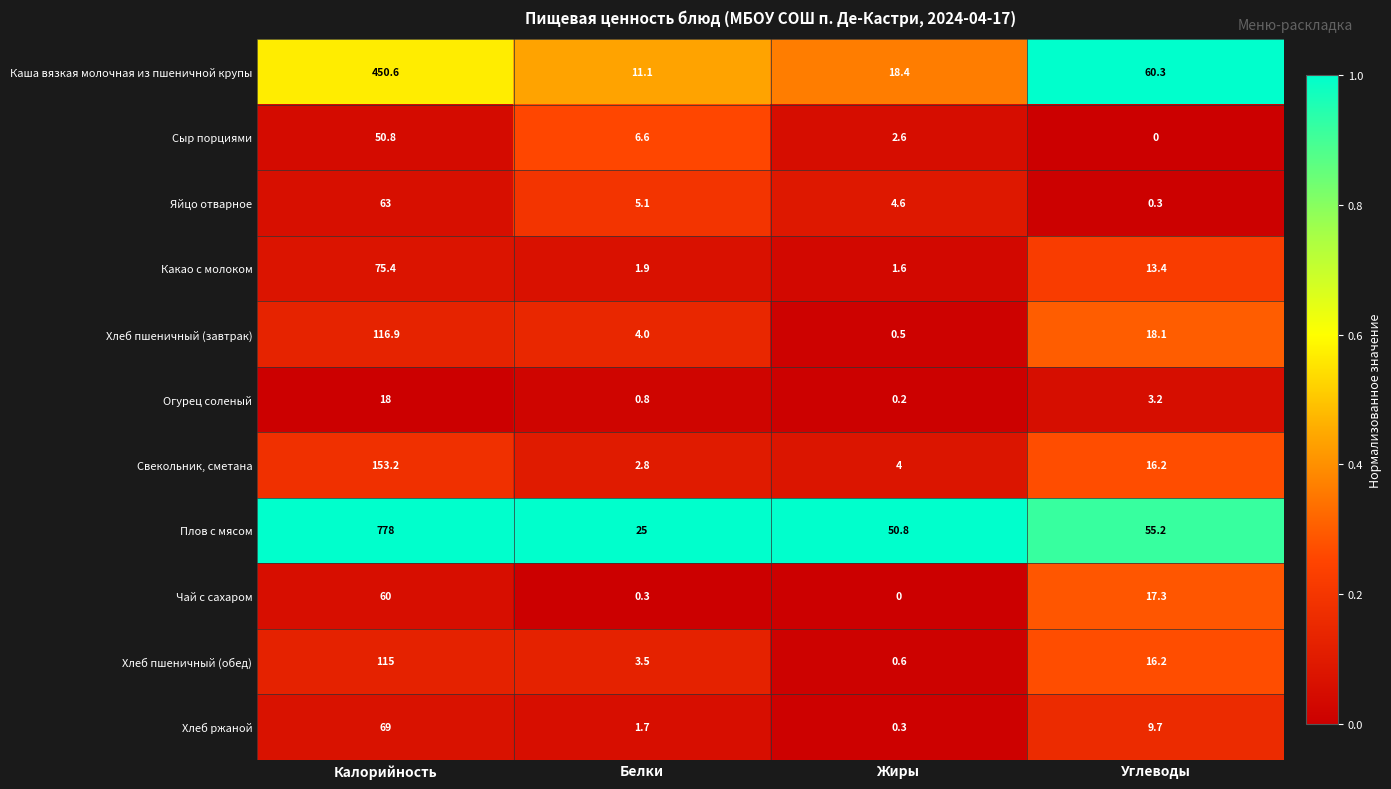

Where does the Каша вязкая молочная из пшеничной крупы series first go above 60?

Калорийность